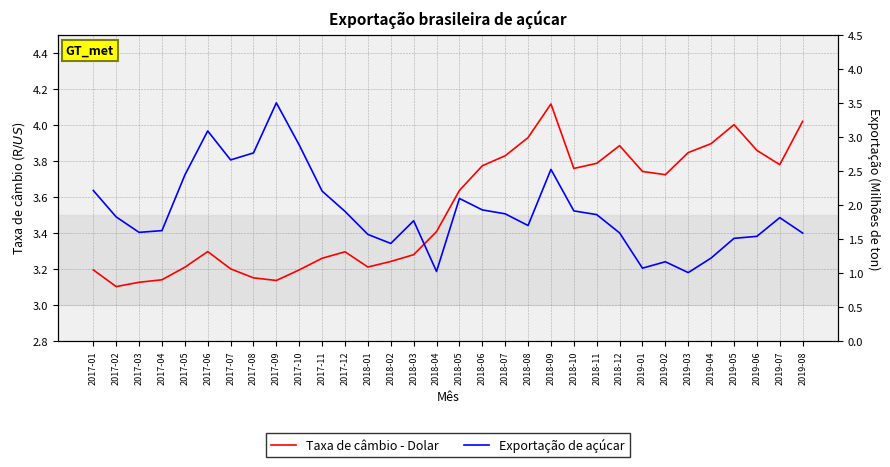

What is the average value of the Taxa de câmbio - Dolar series?

3.5